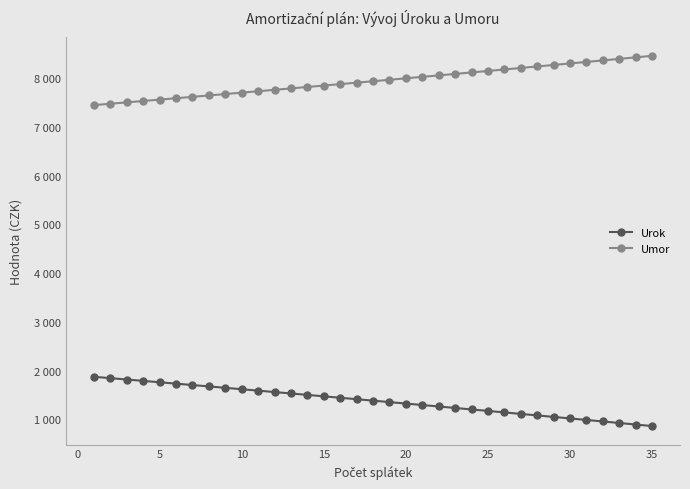

Is this an area chart (filled region under the line)?

No